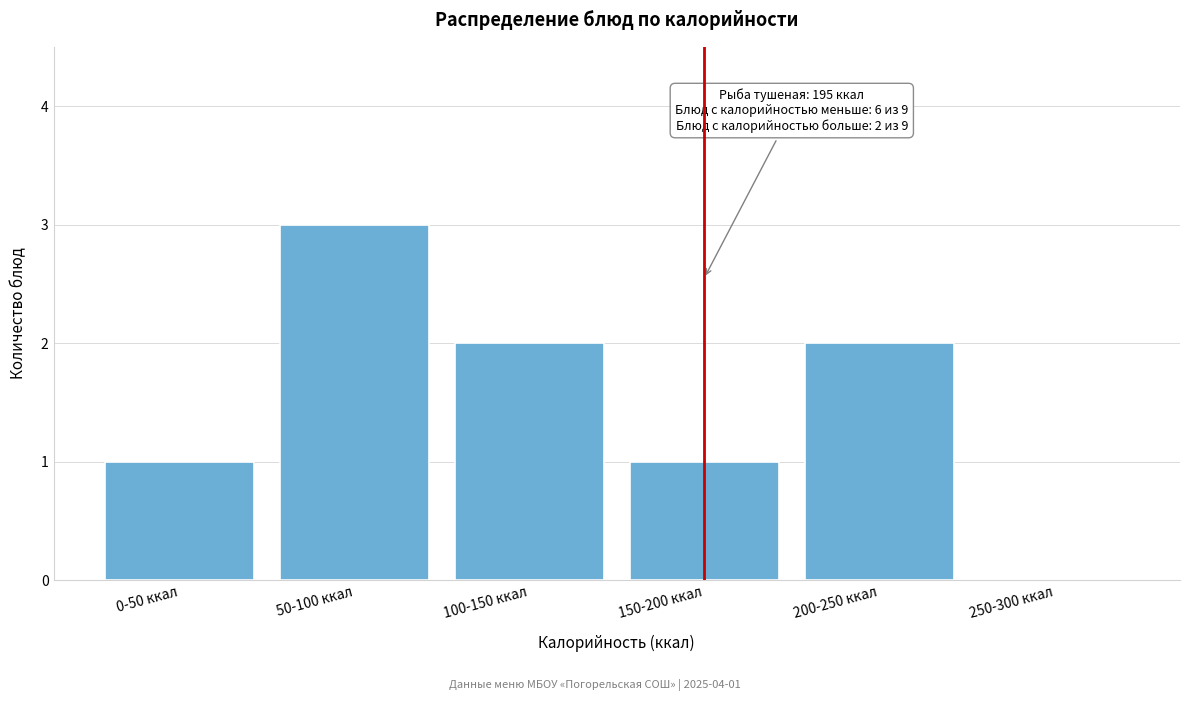

Reading left to right, transcribe all the data shown in this chart.

0-50 ккал=1	50-100 ккал=3	100-150 ккал=2	150-200 ккал=1	200-250 ккал=2	250-300 ккал=0